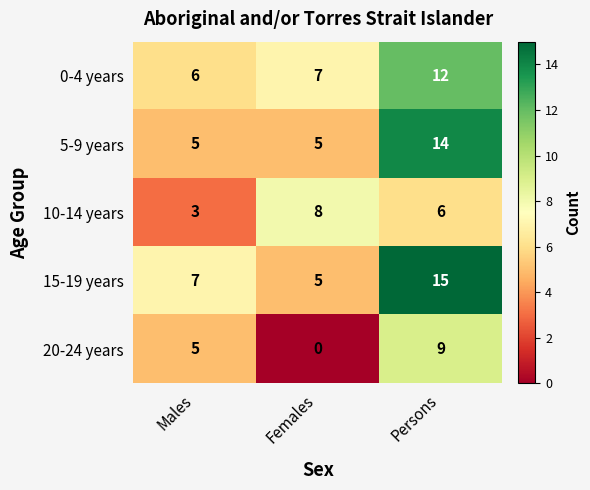

Rank the series by their maximum value, from lowest to highest.

10-14 years, 20-24 years, 0-4 years, 5-9 years, 15-19 years